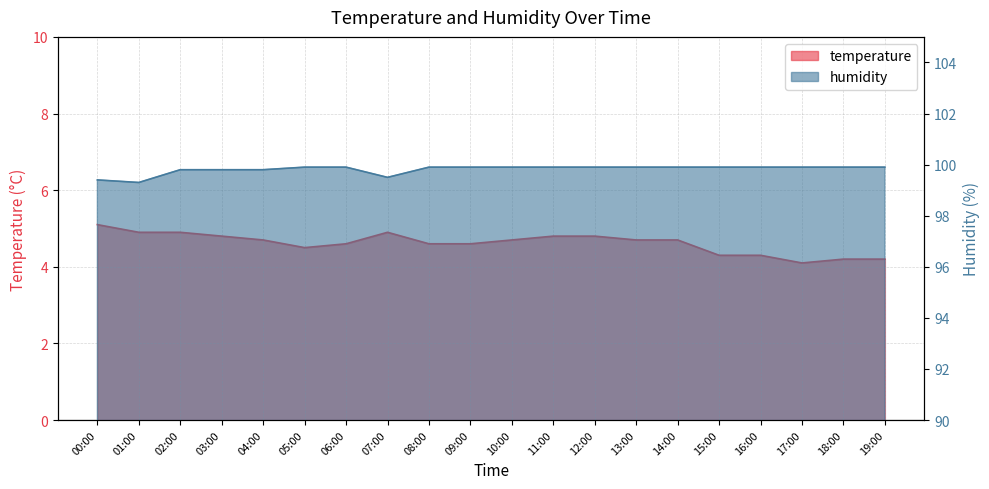

What is the value of the temperature point at the 2nd from the left?

4.9